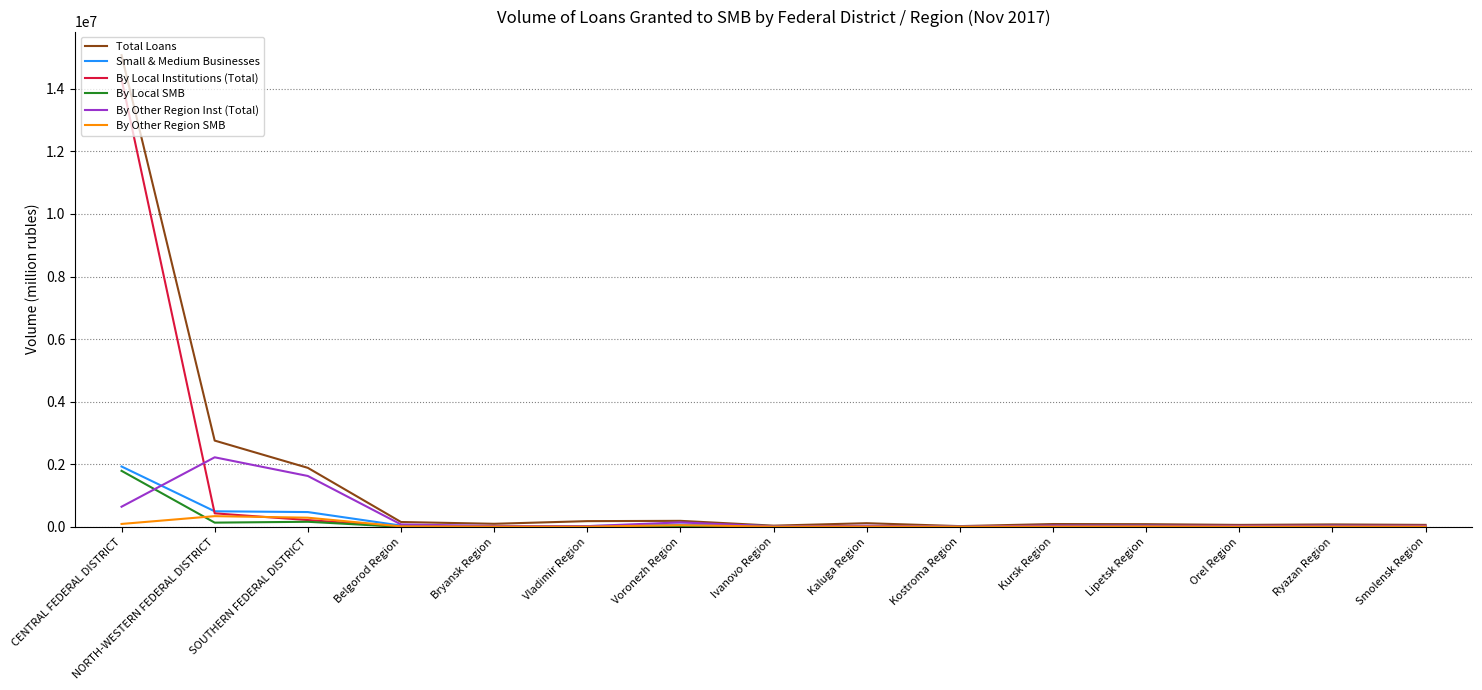

At which label is By Other Region Inst (Total) closest to 1117120?

CENTRAL FEDERAL DISTRICT